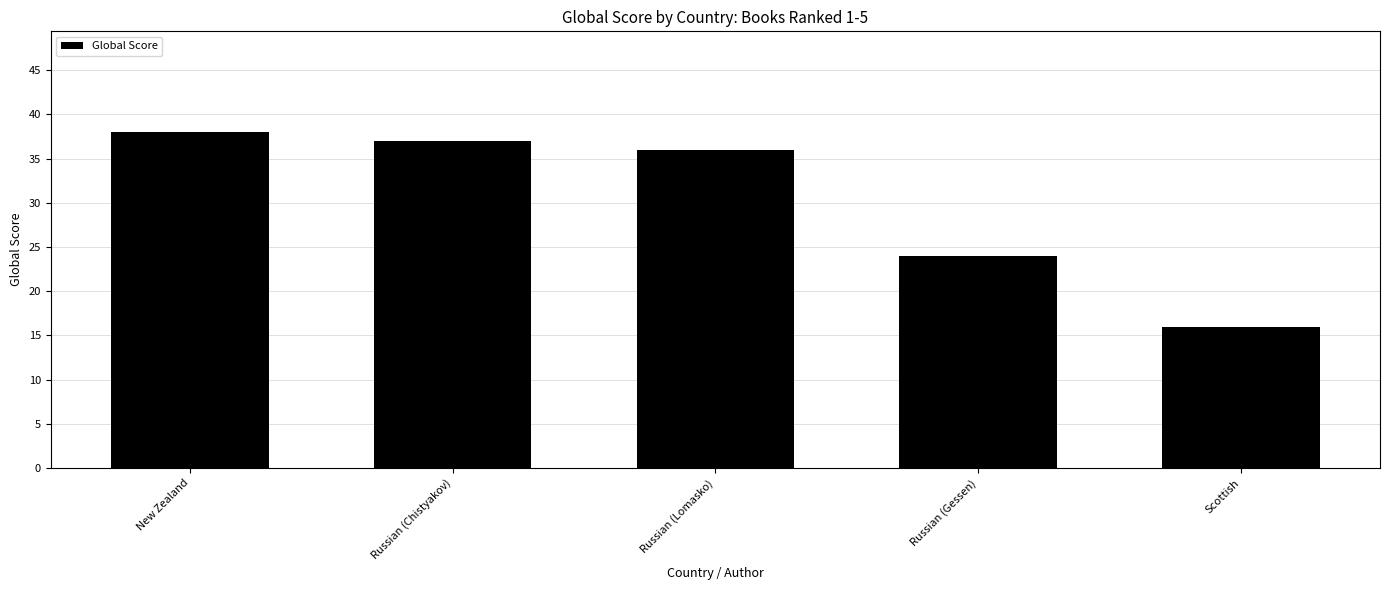

What is the label of the 5th bar from the right?

New Zealand